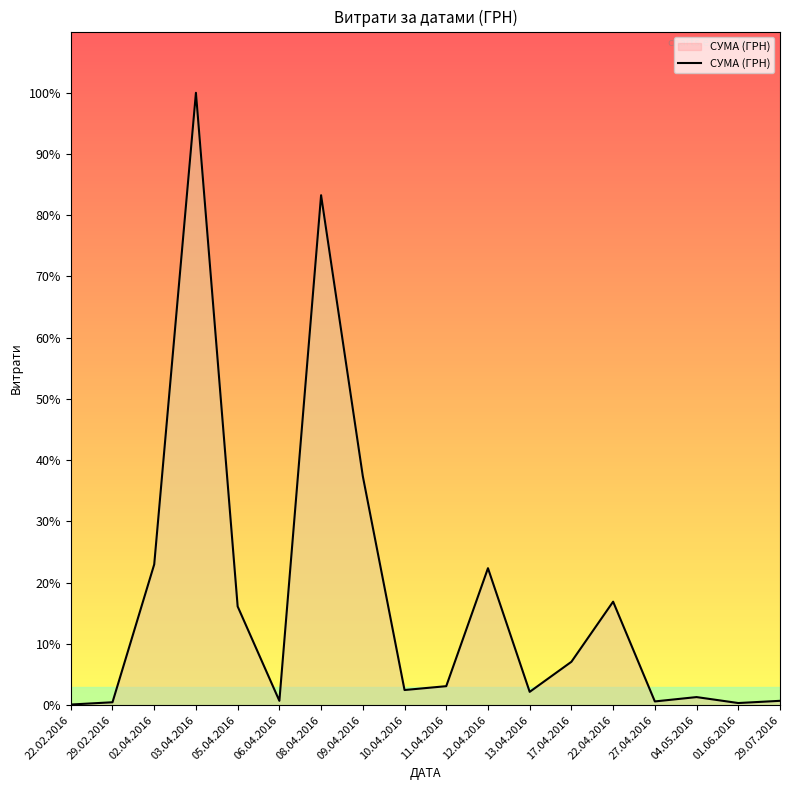

True or false: the data has more than 1 interior local peaks.

True